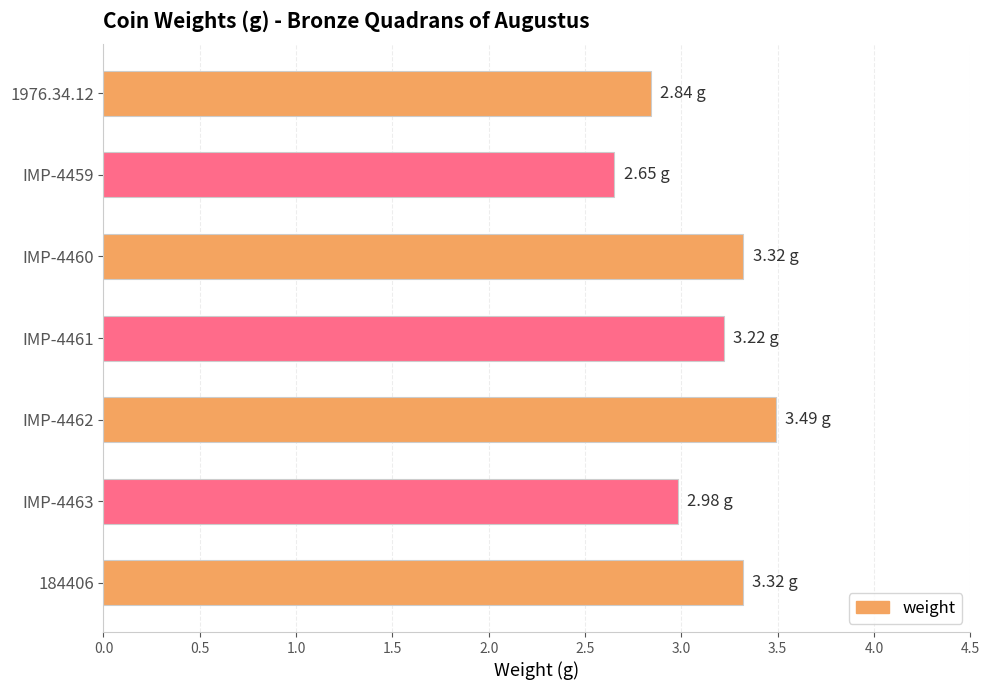

What is the average value?

3.1